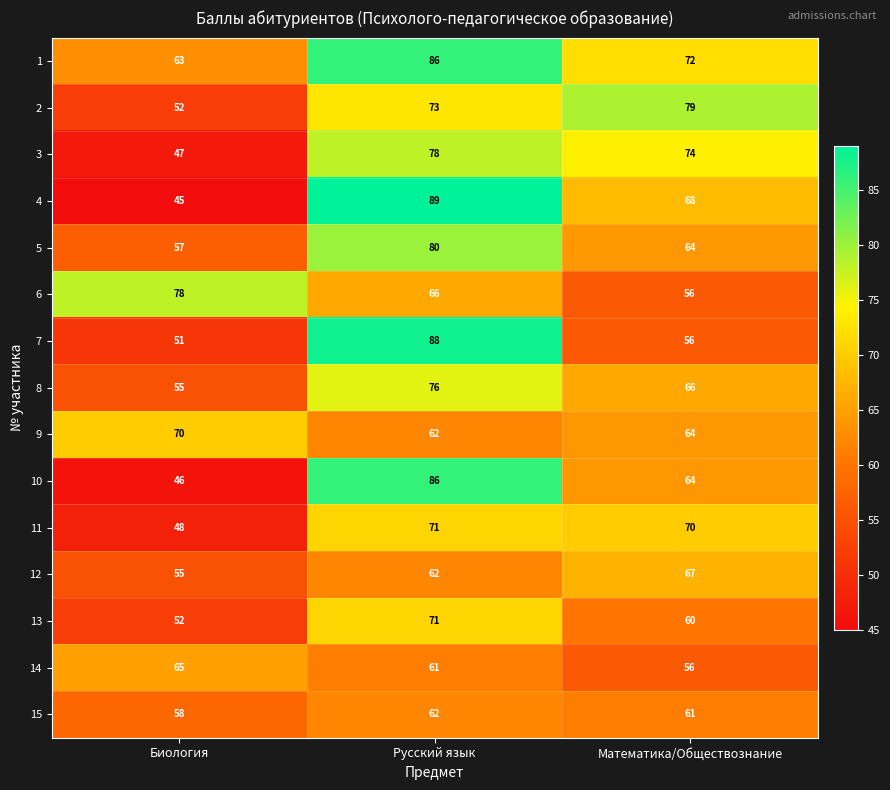

What is the difference between the second highest and minimum values in the 13 series?

8